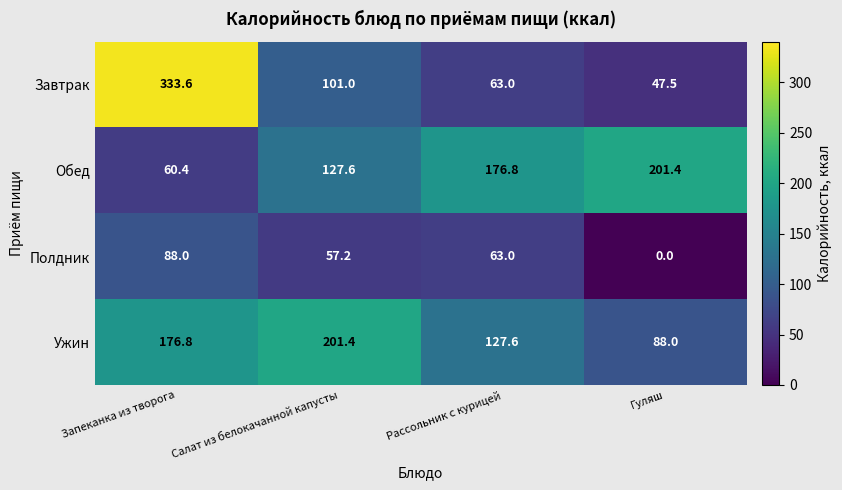

Between Запеканка из творога and Гуляш, which series saw the biggest shift?

Завтрак